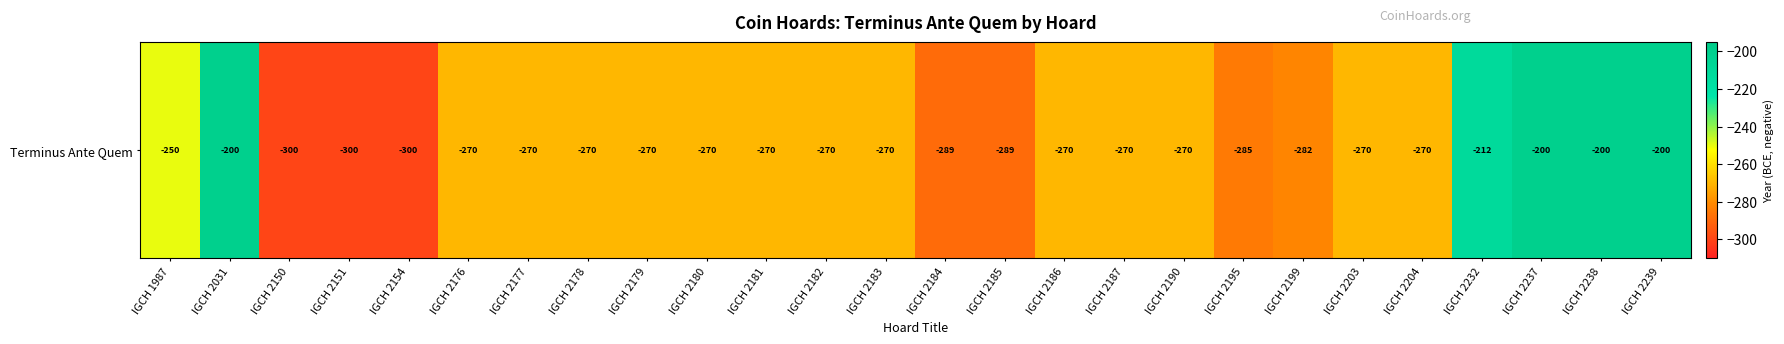

Which category has the highest value across all series?

IGCH 2031